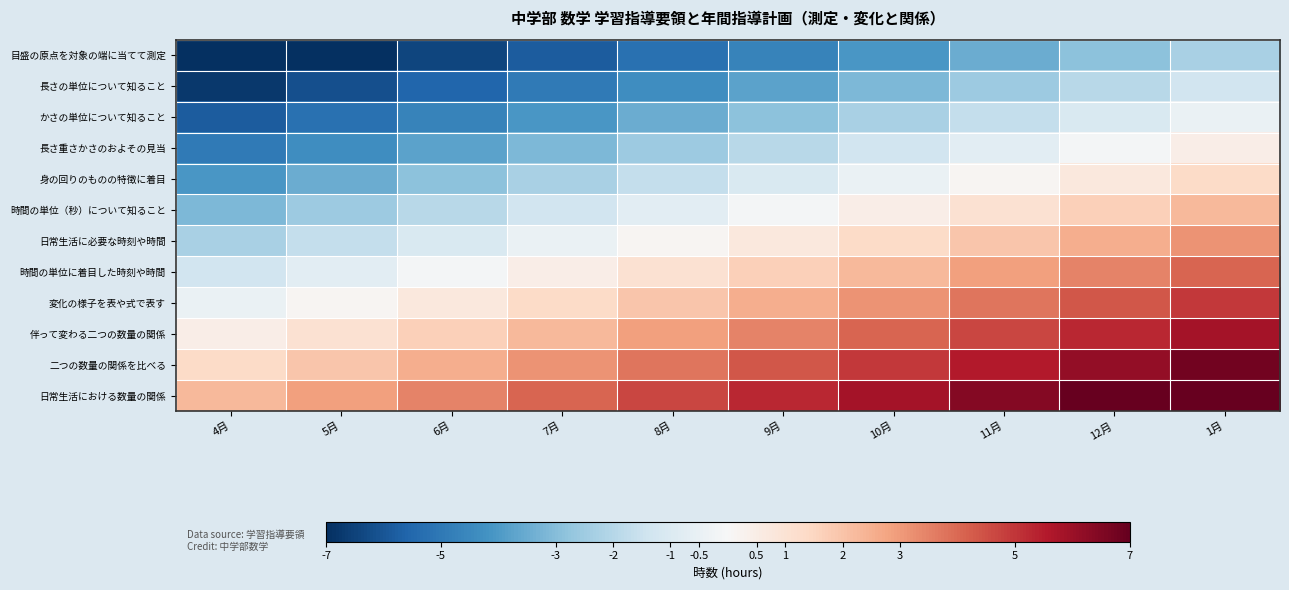

What is the greatest value displayed?

7.7